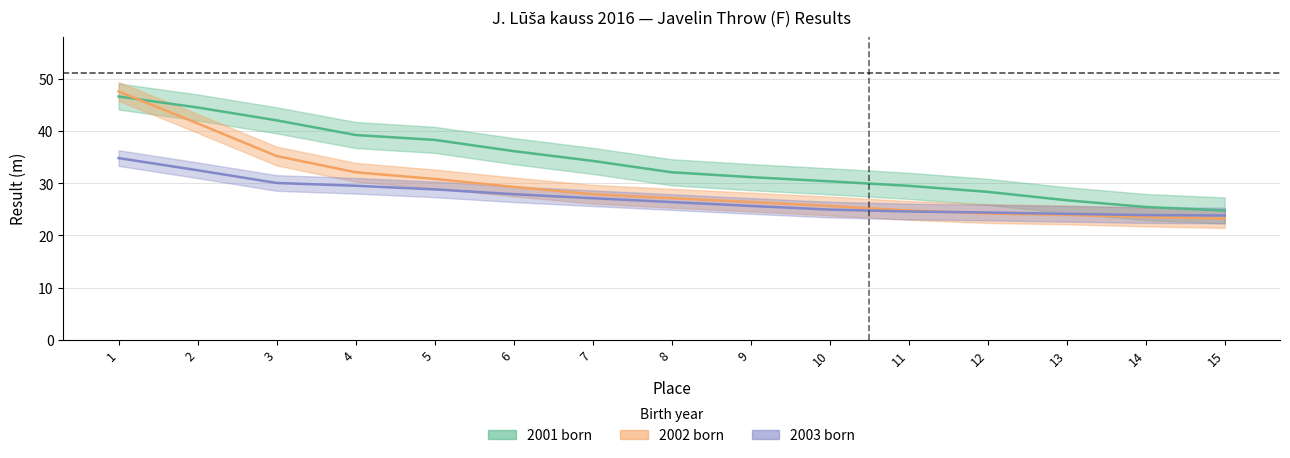

What is the value of the 2002 born point at the 3rd from the left?

35.2